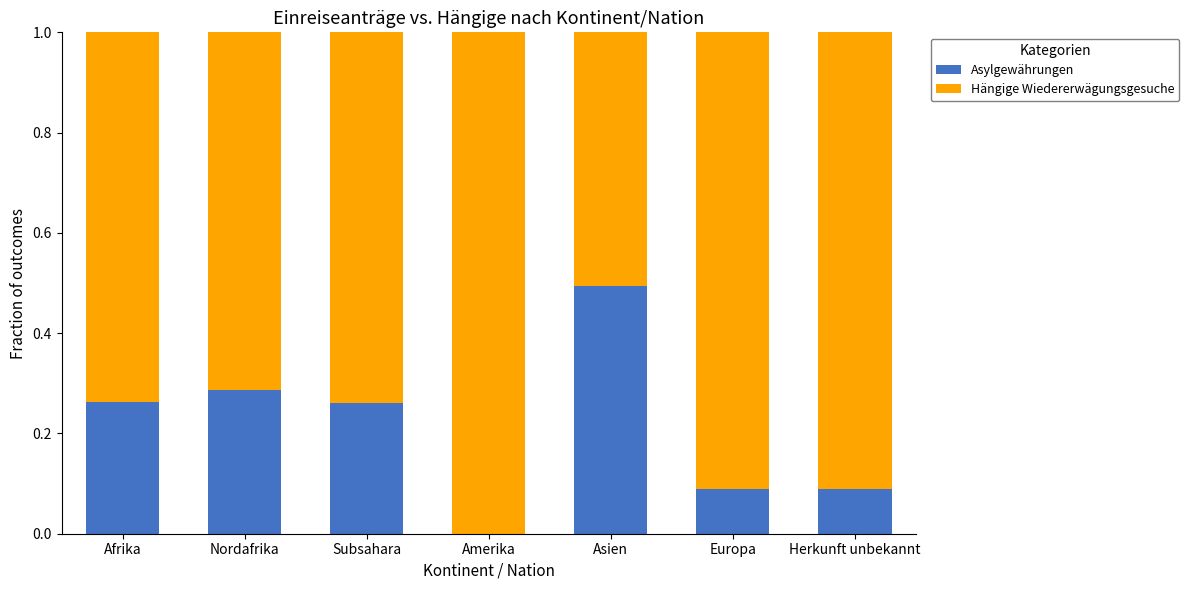

What are all the series names shown in the legend?

Asylgewährungen, Hängige Wiedererwägungsgesuche